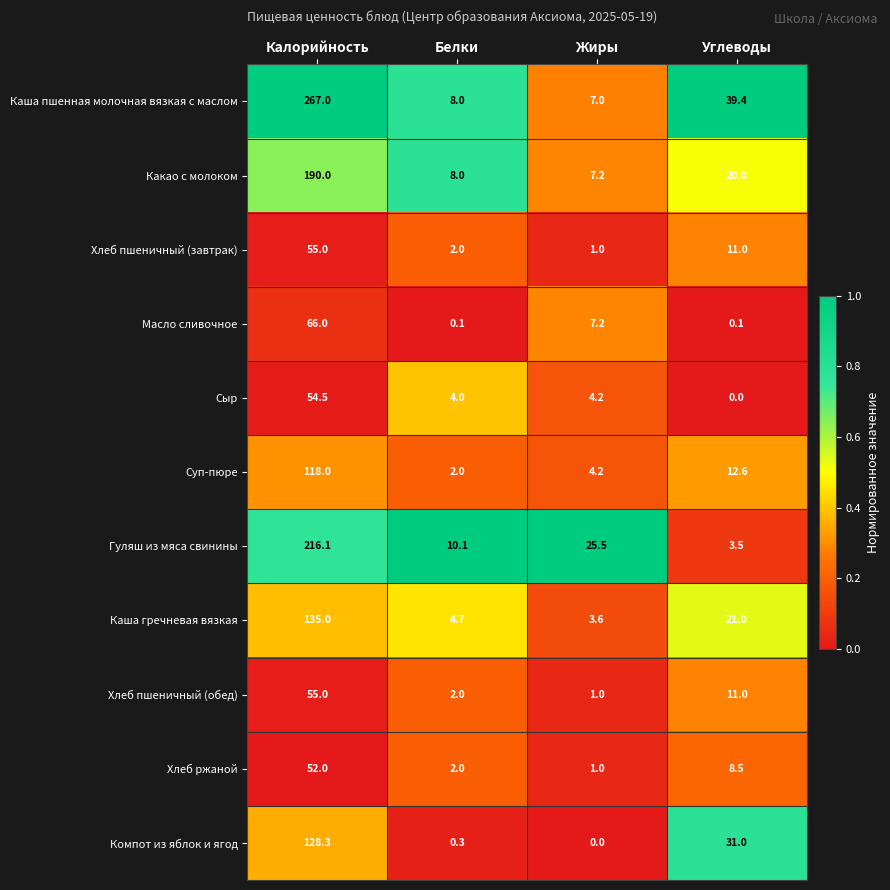

What is the spread (max minus min) of values at Углеводы?

39.4